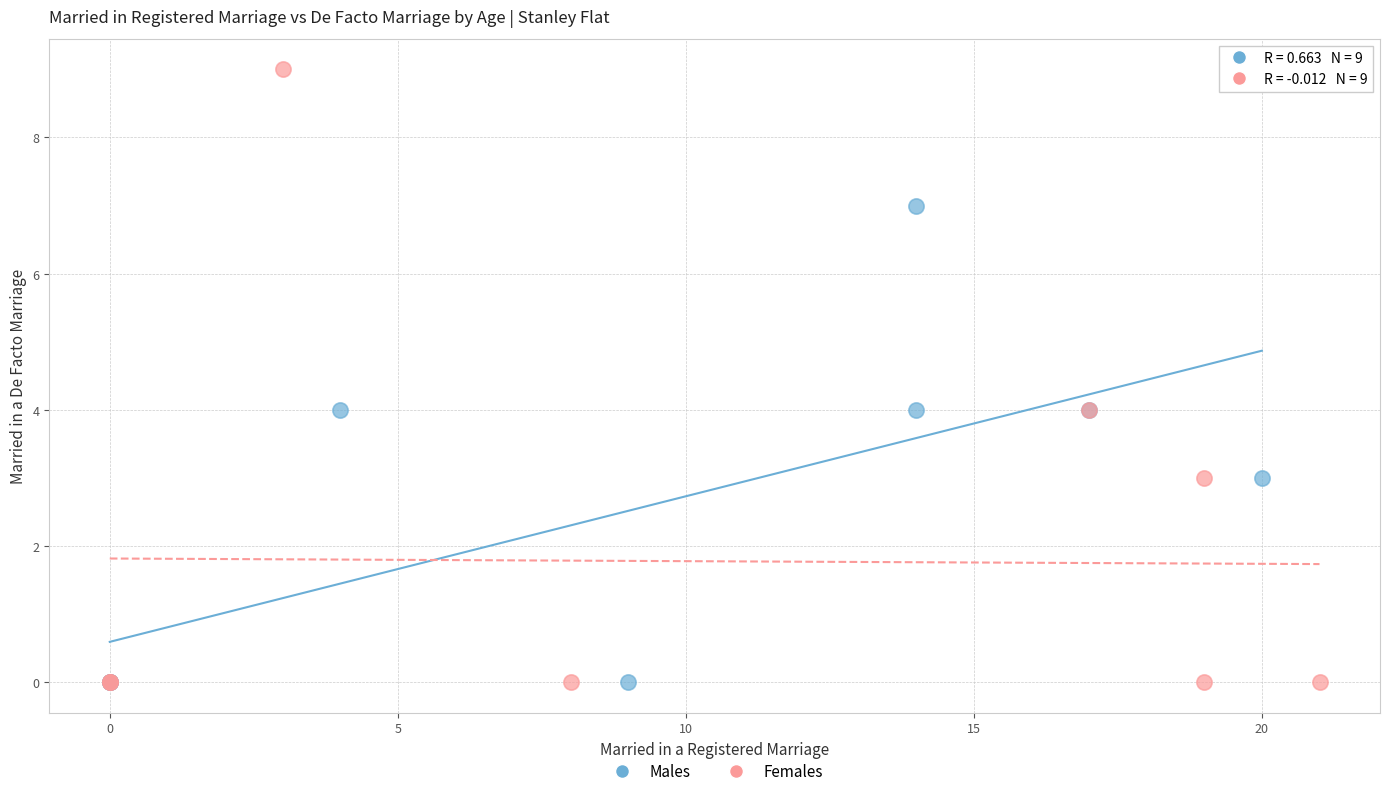

Which series reaches the maximum Y coordinate?

Females